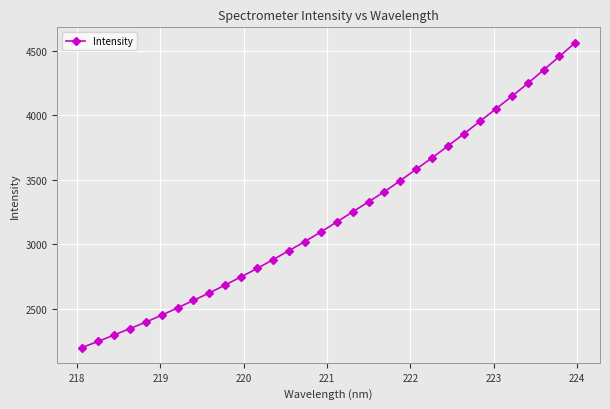

What is the maximum value shown in the chart?

4563.9